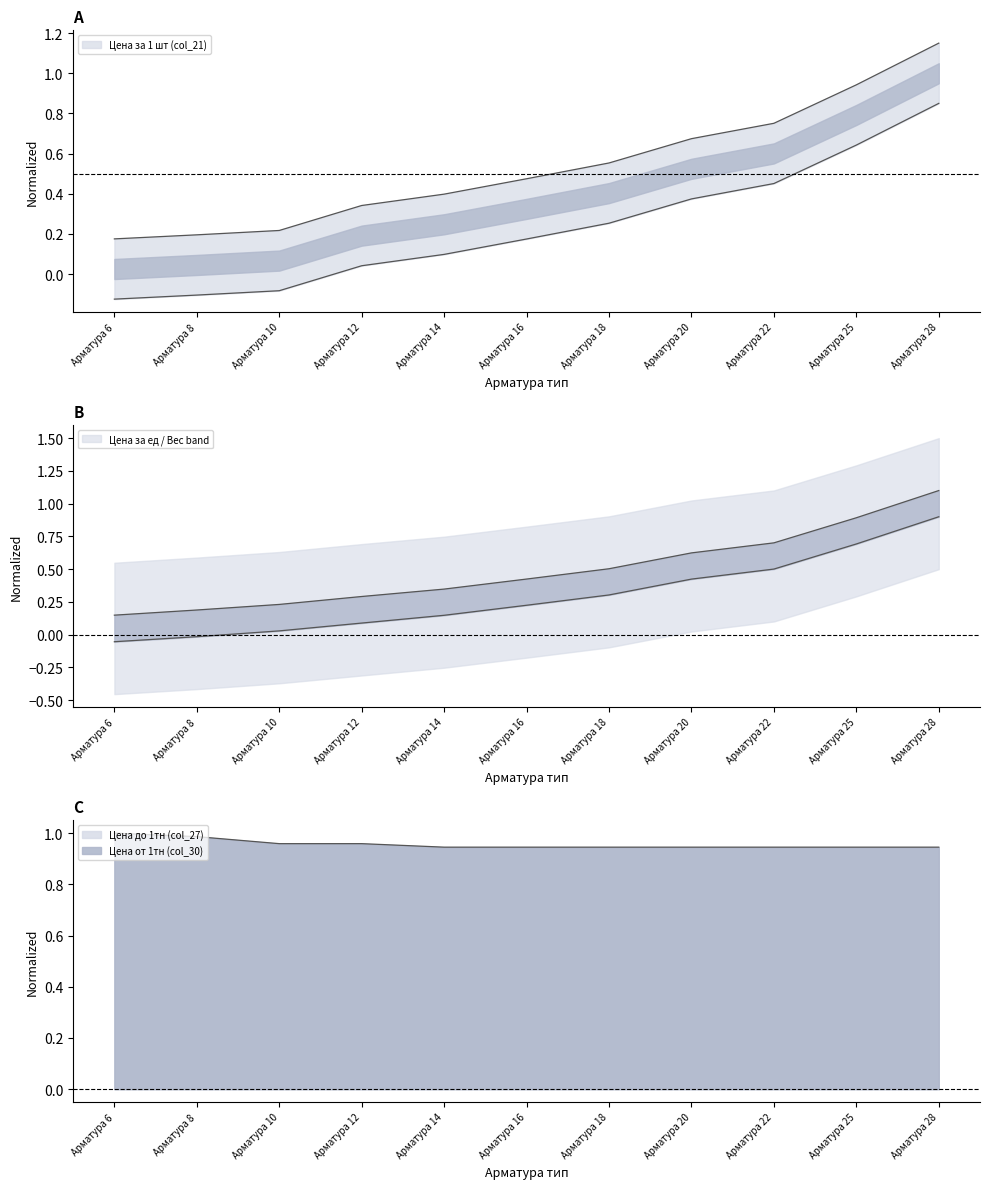

True or false: Цена до 1тн (col_27) has a value of 0.9 at Арматура 22.

True